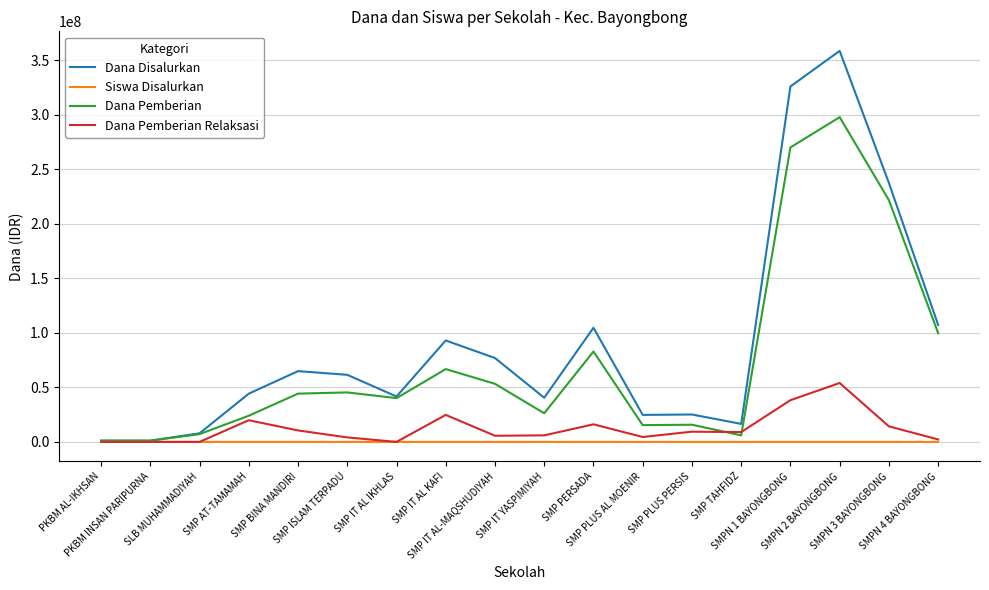

What are all the series names shown in the legend?

Dana Disalurkan, Siswa Disalurkan, Dana Pemberian, Dana Pemberian Relaksasi